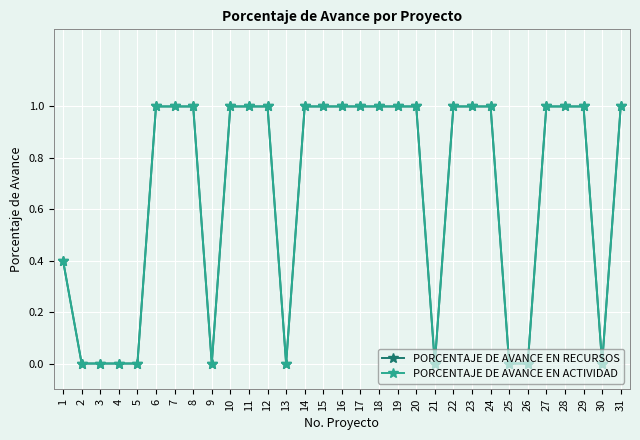

What are all the series names shown in the legend?

PORCENTAJE DE AVANCE EN RECURSOS, PORCENTAJE DE AVANCE EN ACTIVIDAD